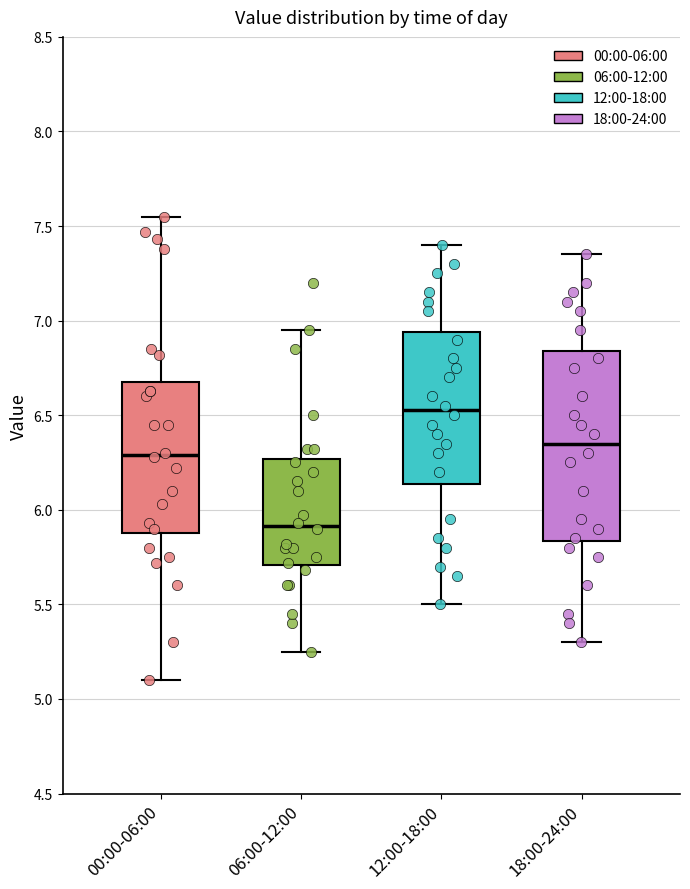

Which box has the highest median line?

12:00-18:00